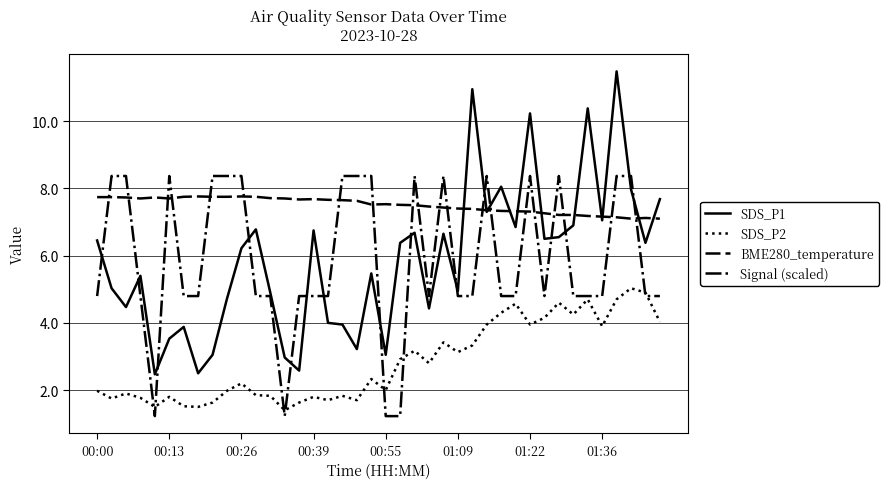

Which series has the largest range (max minus min)?

SDS_P1